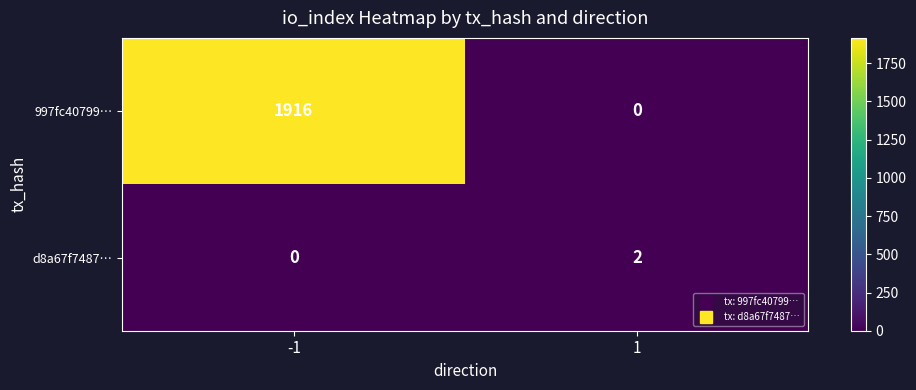

Which series has the largest total across all categories?

997fc40799…